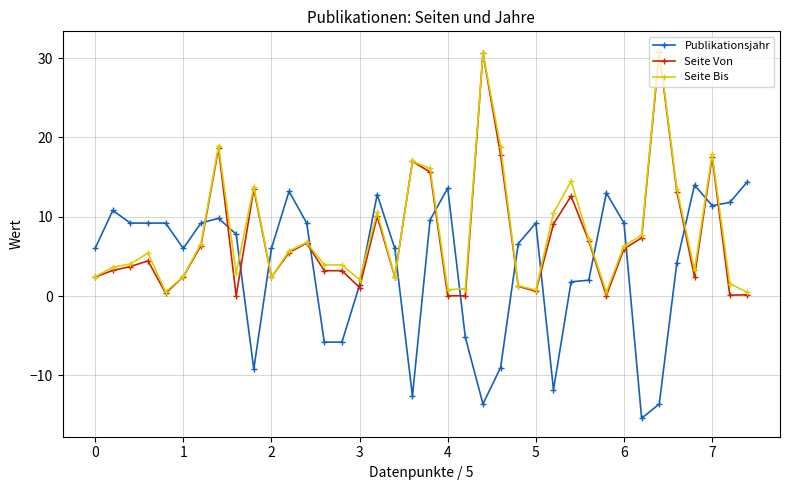

Which series has the largest total across all categories?

Seite Bis